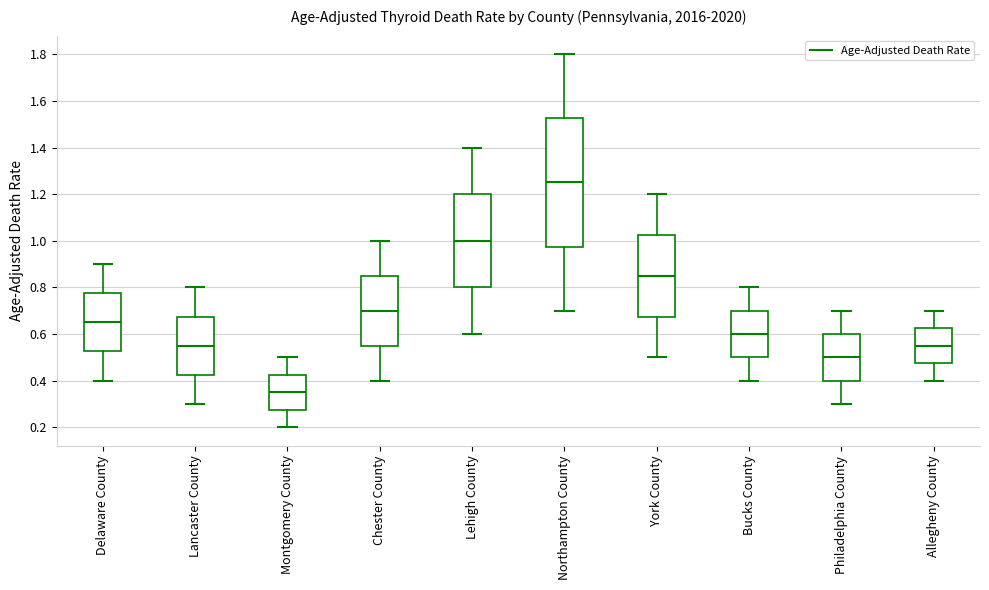

Reading left to right, read every box against the y-axis: the position of its median line, the range the box covers, and the ends of its whiskers. The values are not printed on the chart, so give them approximately, as read against the axis.

Delaware County: median 0.66, box 0.52 to 0.78, whiskers 0.40 to 0.90
Lancaster County: median 0.56, box 0.42 to 0.68, whiskers 0.30 to 0.80
Montgomery County: median 0.36, box 0.28 to 0.42, whiskers 0.20 to 0.50
Chester County: median 0.70, box 0.56 to 0.86, whiskers 0.40 to 1.00
Lehigh County: median 1.00, box 0.80 to 1.20, whiskers 0.60 to 1.40
Northampton County: median 1.26, box 0.98 to 1.52, whiskers 0.70 to 1.80
York County: median 0.86, box 0.68 to 1.02, whiskers 0.50 to 1.20
Bucks County: median 0.60, box 0.50 to 0.70, whiskers 0.40 to 0.80
Philadelphia County: median 0.50, box 0.40 to 0.60, whiskers 0.30 to 0.70
Allegheny County: median 0.56, box 0.48 to 0.62, whiskers 0.40 to 0.70